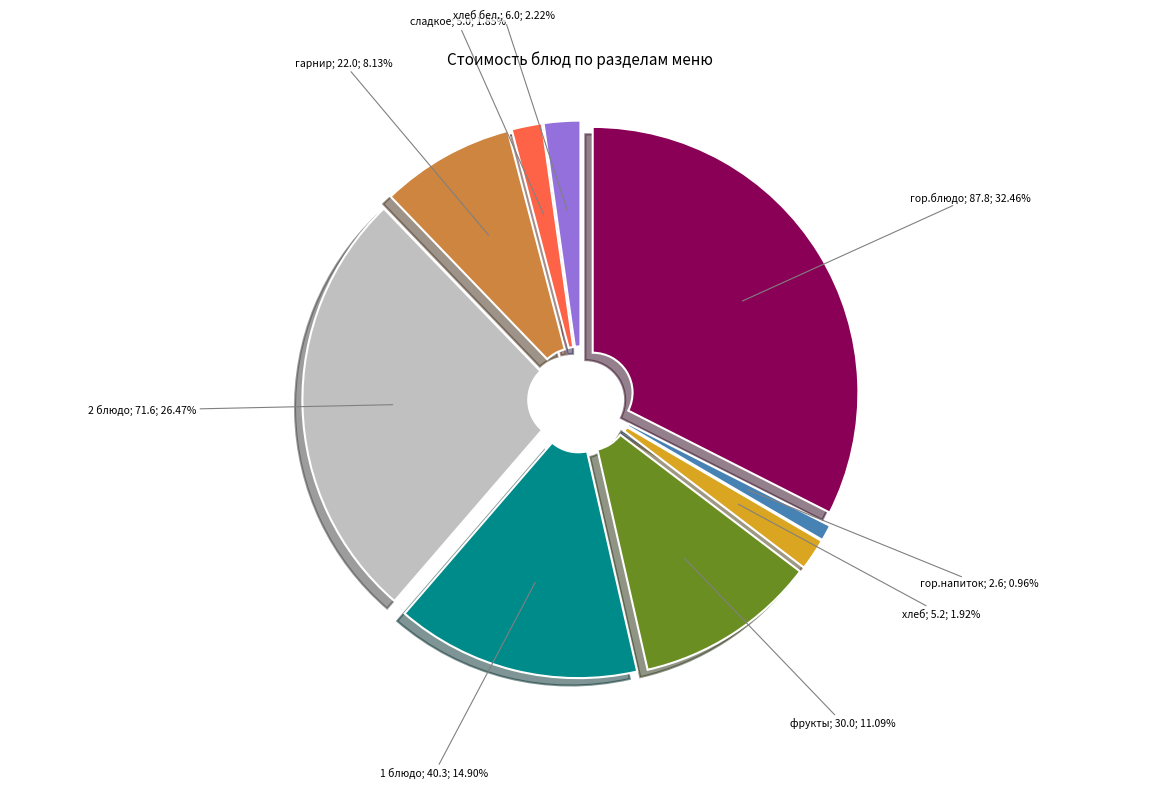

Approximately how many times larger is the value at фрукты compared to сладкое?

6.0